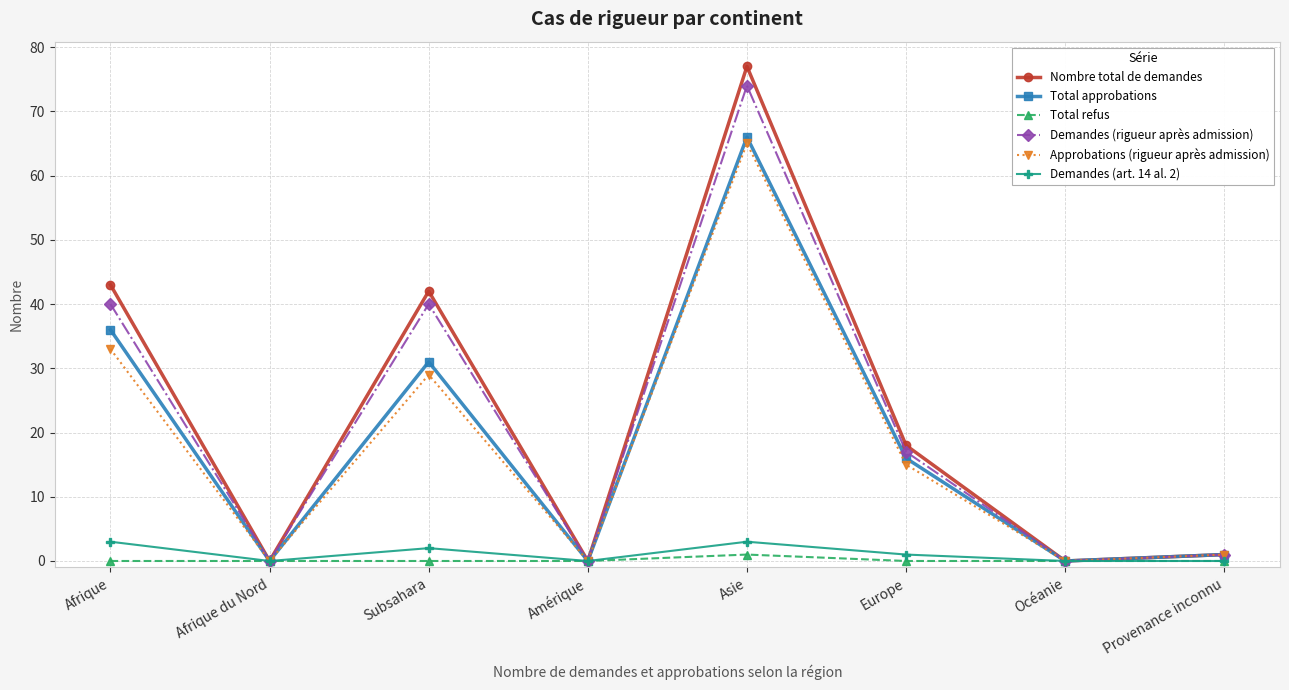

At which category does Demandes (art. 14 al. 2) reach its first local peak?

Subsahara